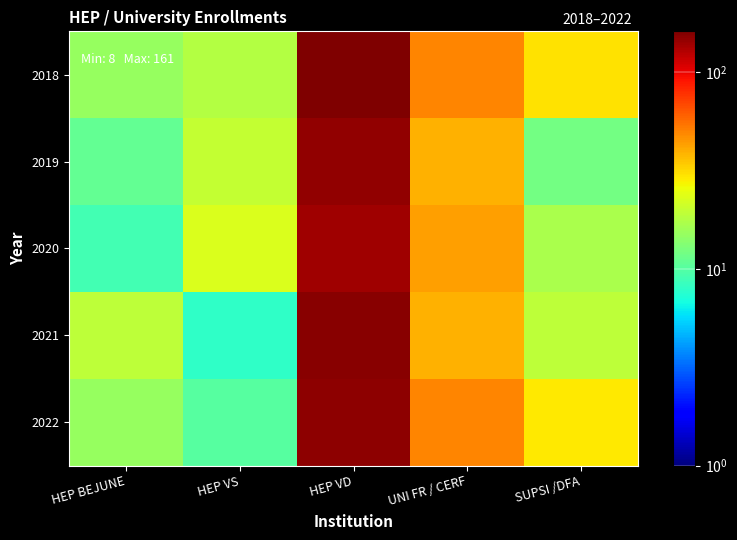

Between HEP BEJUNE and UNI FR / CERF, which series saw the biggest shift?

2018